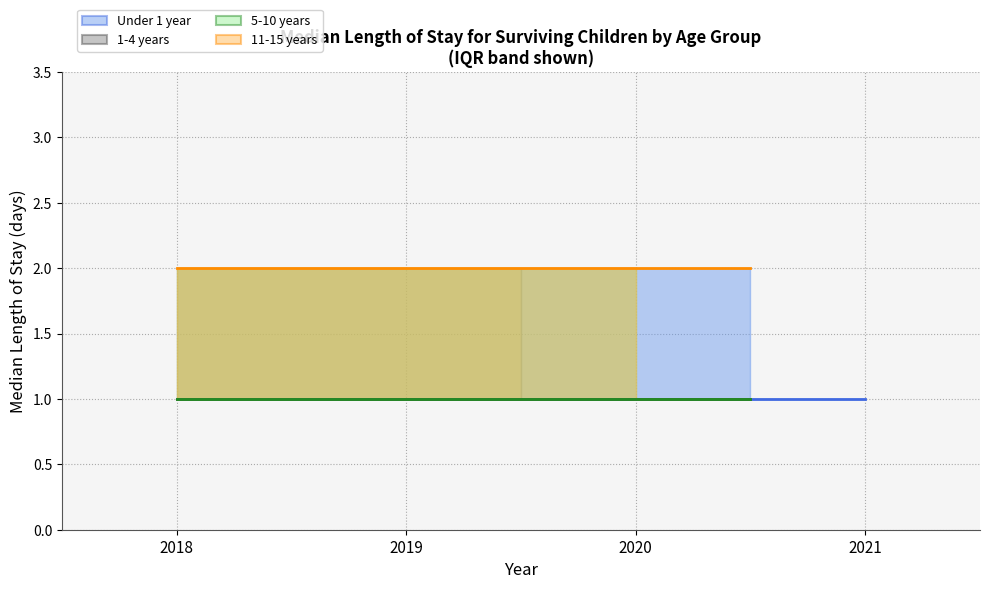

True or false: 5-10 years and 11-15 years cross at least once.

False